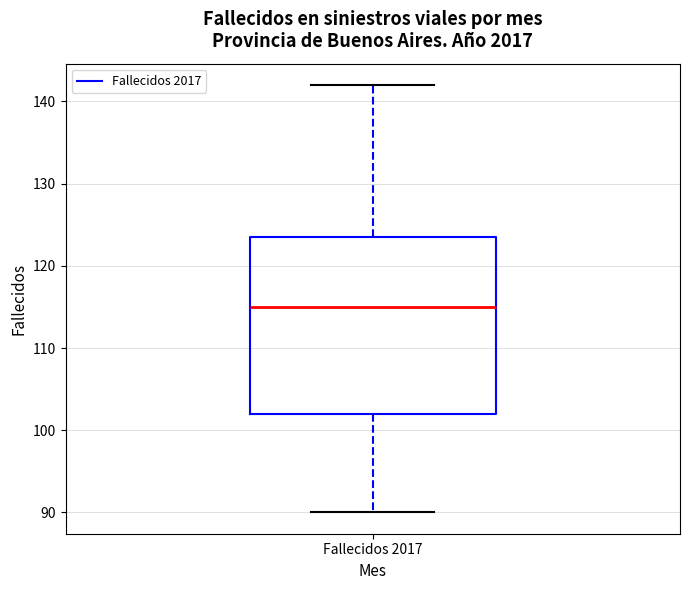

Where is the upper edge of the box for Fallecidos 2017 on the y-axis? The values are not printed on the chart, so give them approximately, as read against the axis.

124